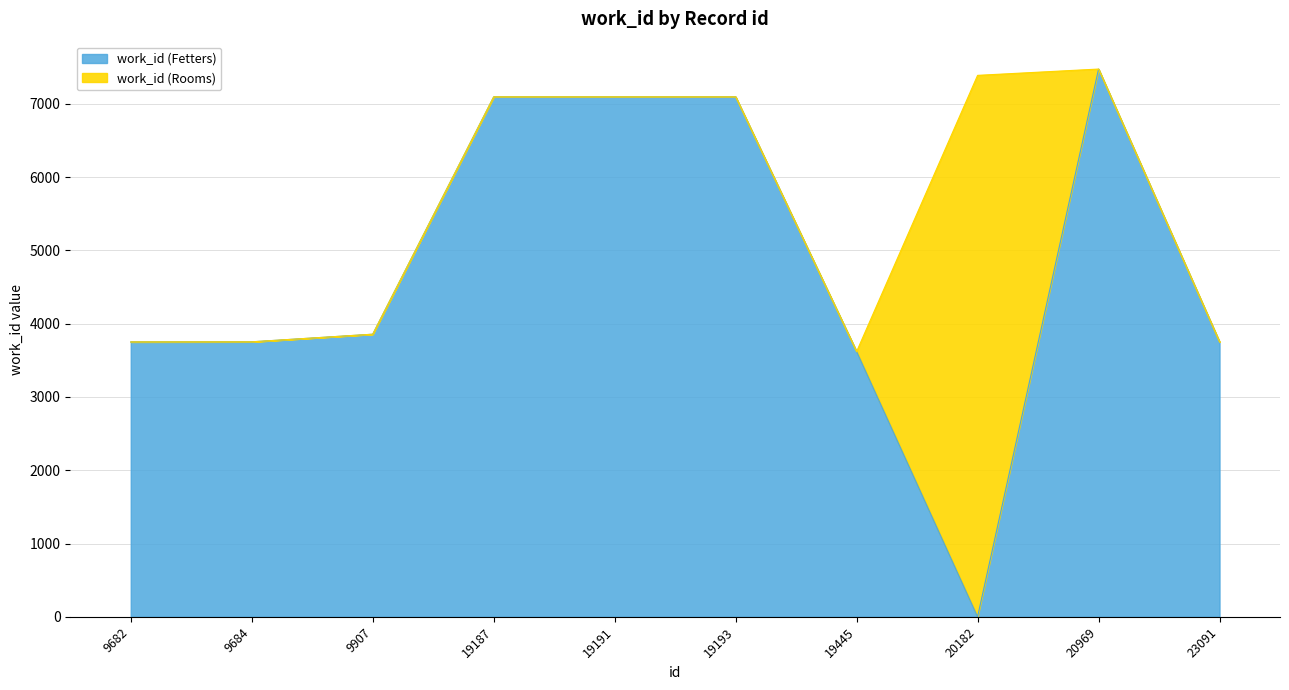

Reading left to right, list all the values displayed in this chart.

3752	3753	3857	7097	7097	7097	3620	7390	7476	3753